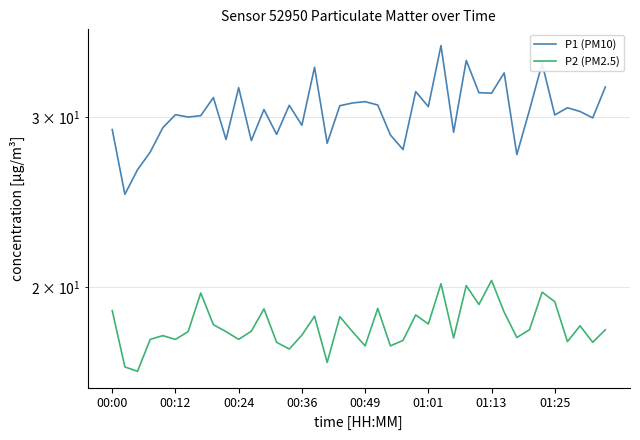

How many values in the P1 (PM10) series exceed 30?

24